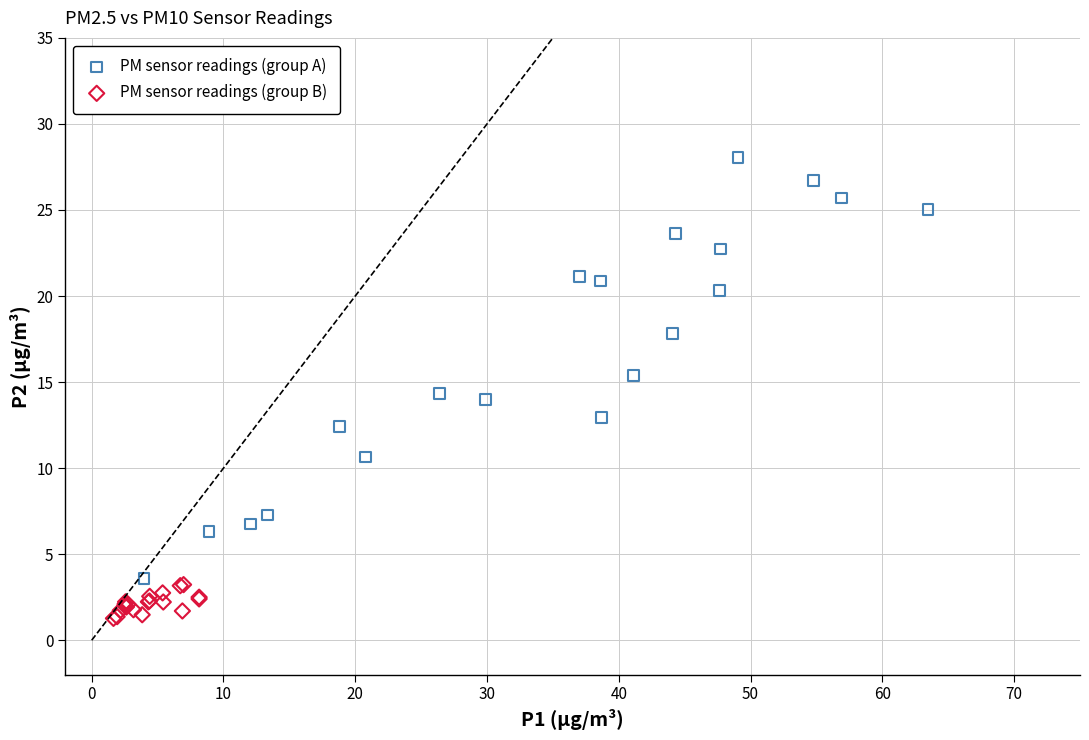

What are all the series names shown in the legend?

PM sensor readings (group A), PM sensor readings (group B)